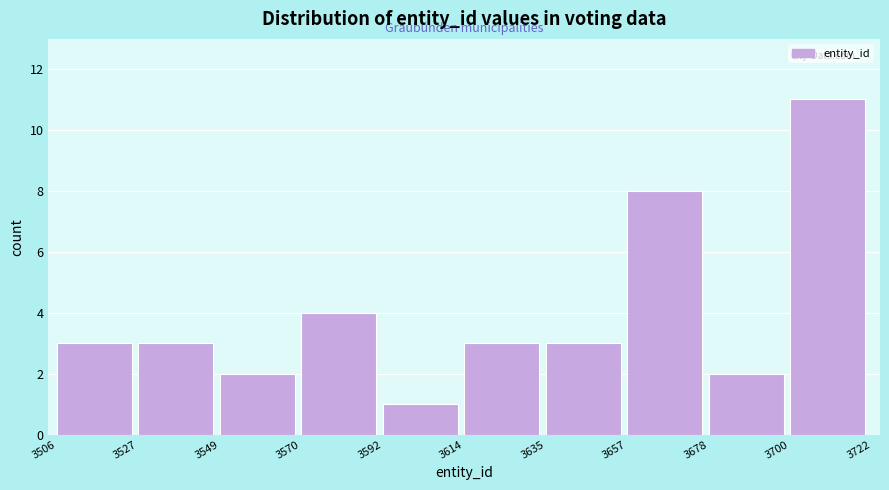

What is the height of the bar covering 3614 to 3635 on the x-axis? The values are not printed on the chart, so give them approximately, as read against the axis.

3